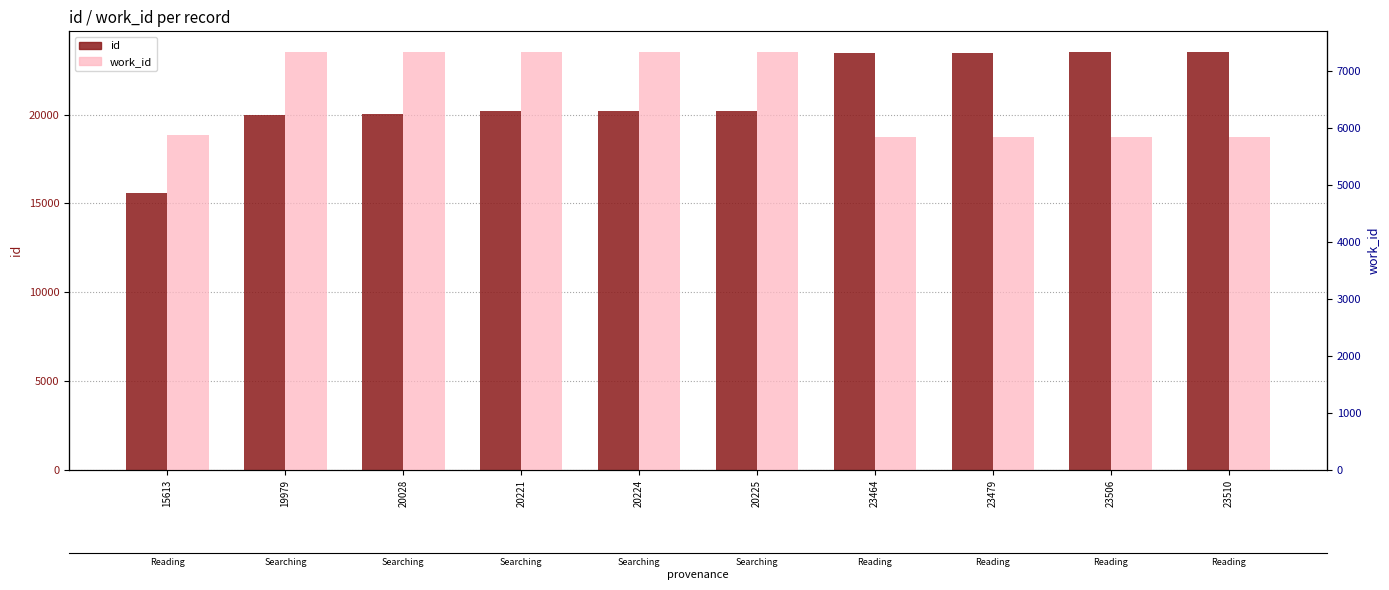

Reading left to right, extract all data points from this chart.

id: 15613=15613	19979=19979	20028=20028	20221=20221	20224=20224	20225=20225	23464=23464	23479=23479	23506=23506	23510=23510
work_id: 15613=5873	19979=7335	20028=7335	20221=7335	20224=7335	20225=7335	23464=5841	23479=5841	23506=5841	23510=5841